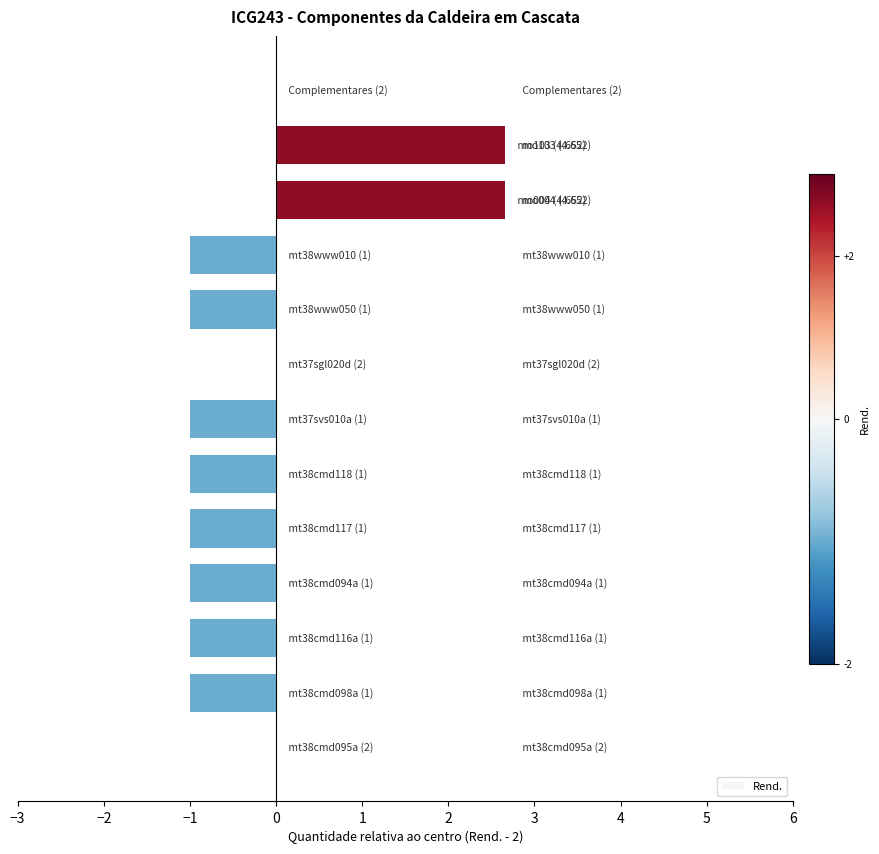

What is the sum of all values?

-2.7